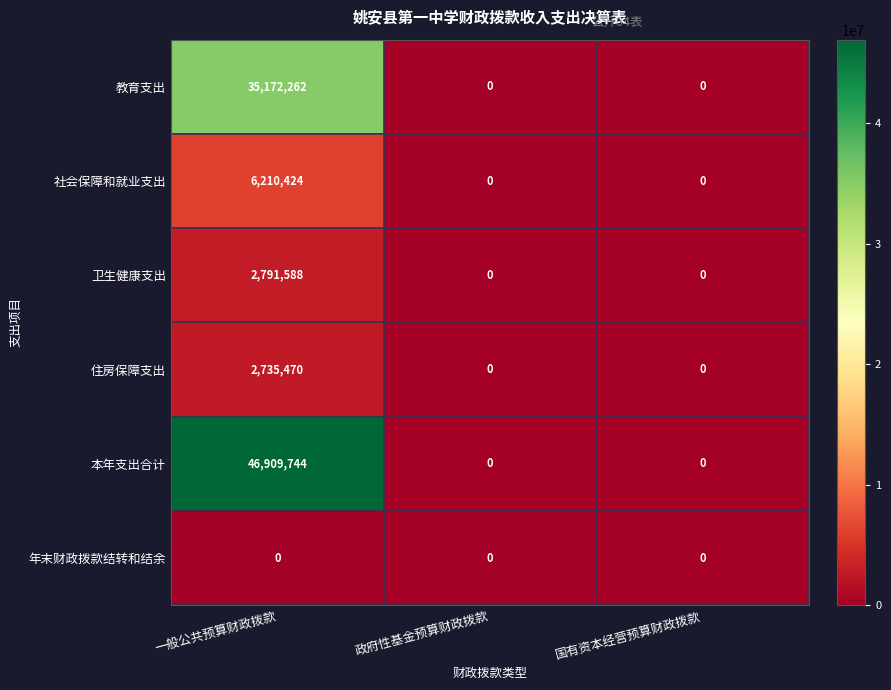

Reading left to right, list all the values displayed in this chart.

教育支出: 一般公共预算财政拨款=35172262	政府性基金预算财政拨款=0	国有资本经营预算财政拨款=0
社会保障和就业支出: 一般公共预算财政拨款=6210424	政府性基金预算财政拨款=0	国有资本经营预算财政拨款=0
卫生健康支出: 一般公共预算财政拨款=2791588	政府性基金预算财政拨款=0	国有资本经营预算财政拨款=0
住房保障支出: 一般公共预算财政拨款=2735470	政府性基金预算财政拨款=0	国有资本经营预算财政拨款=0
本年支出合计: 一般公共预算财政拨款=46909744	政府性基金预算财政拨款=0	国有资本经营预算财政拨款=0
年末财政拨款结转和结余: 一般公共预算财政拨款=0	政府性基金预算财政拨款=0	国有资本经营预算财政拨款=0